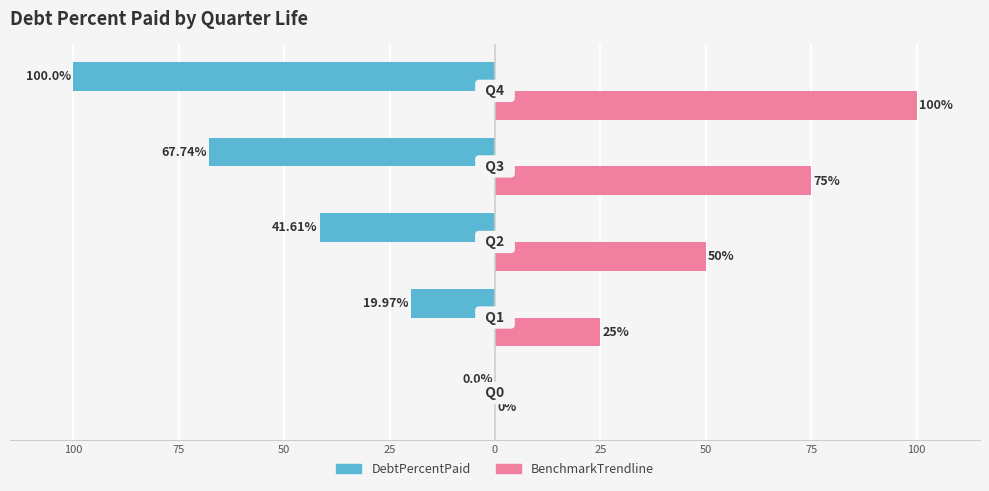

What are all the series names shown in the legend?

DebtPercentPaid, BenchmarkTrendline